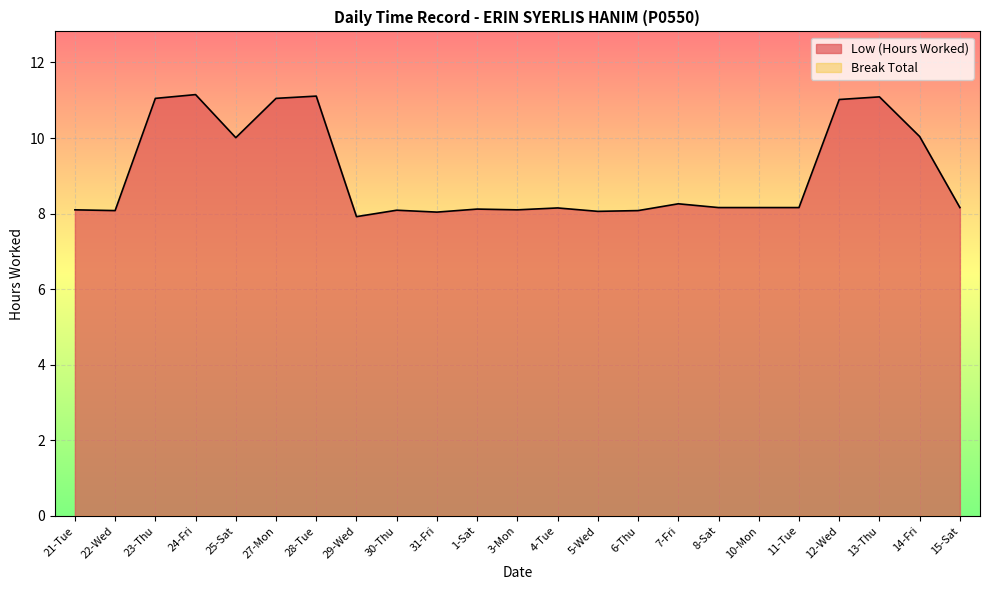

What is the label of the 20th point from the left?

12-Wed